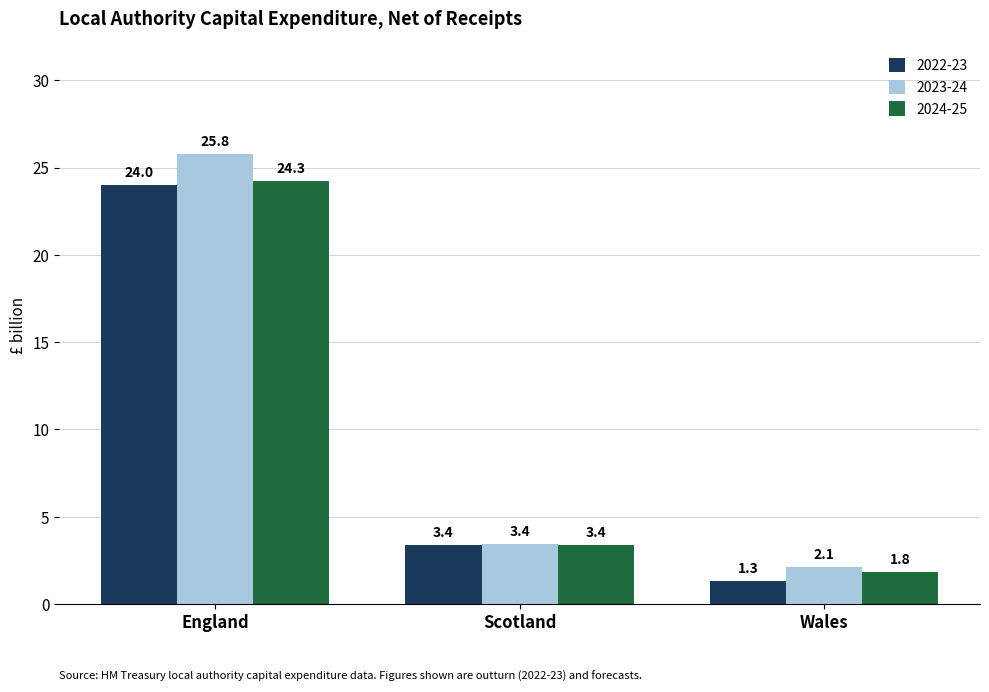

What is the label of the 2nd bar from the right?

Scotland